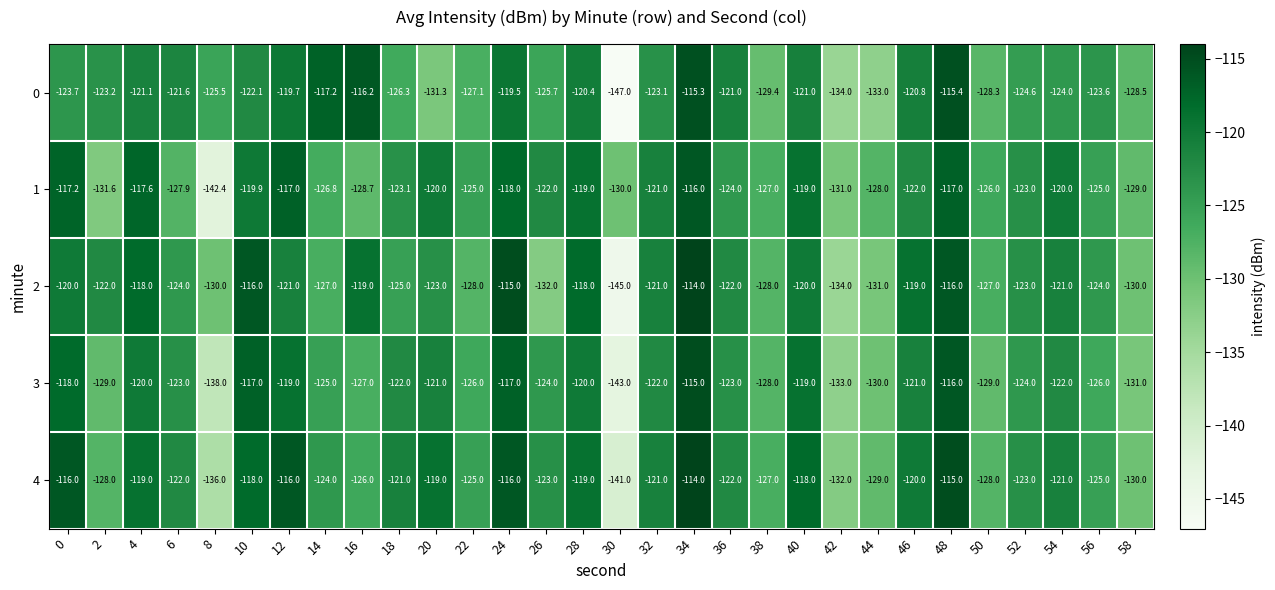

At which category does the chart reach its peak across all series?

34